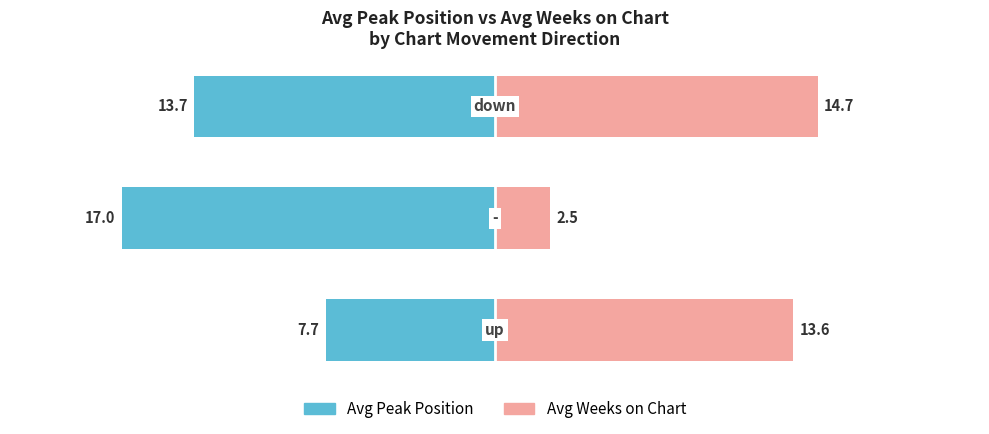

Reading right to left, extract all data points from this chart.

Avg Peak Position: 2=-13.7	1=-17.0	0=-7.7
Avg Weeks on Chart: 2=14.7	1=2.5	0=13.6